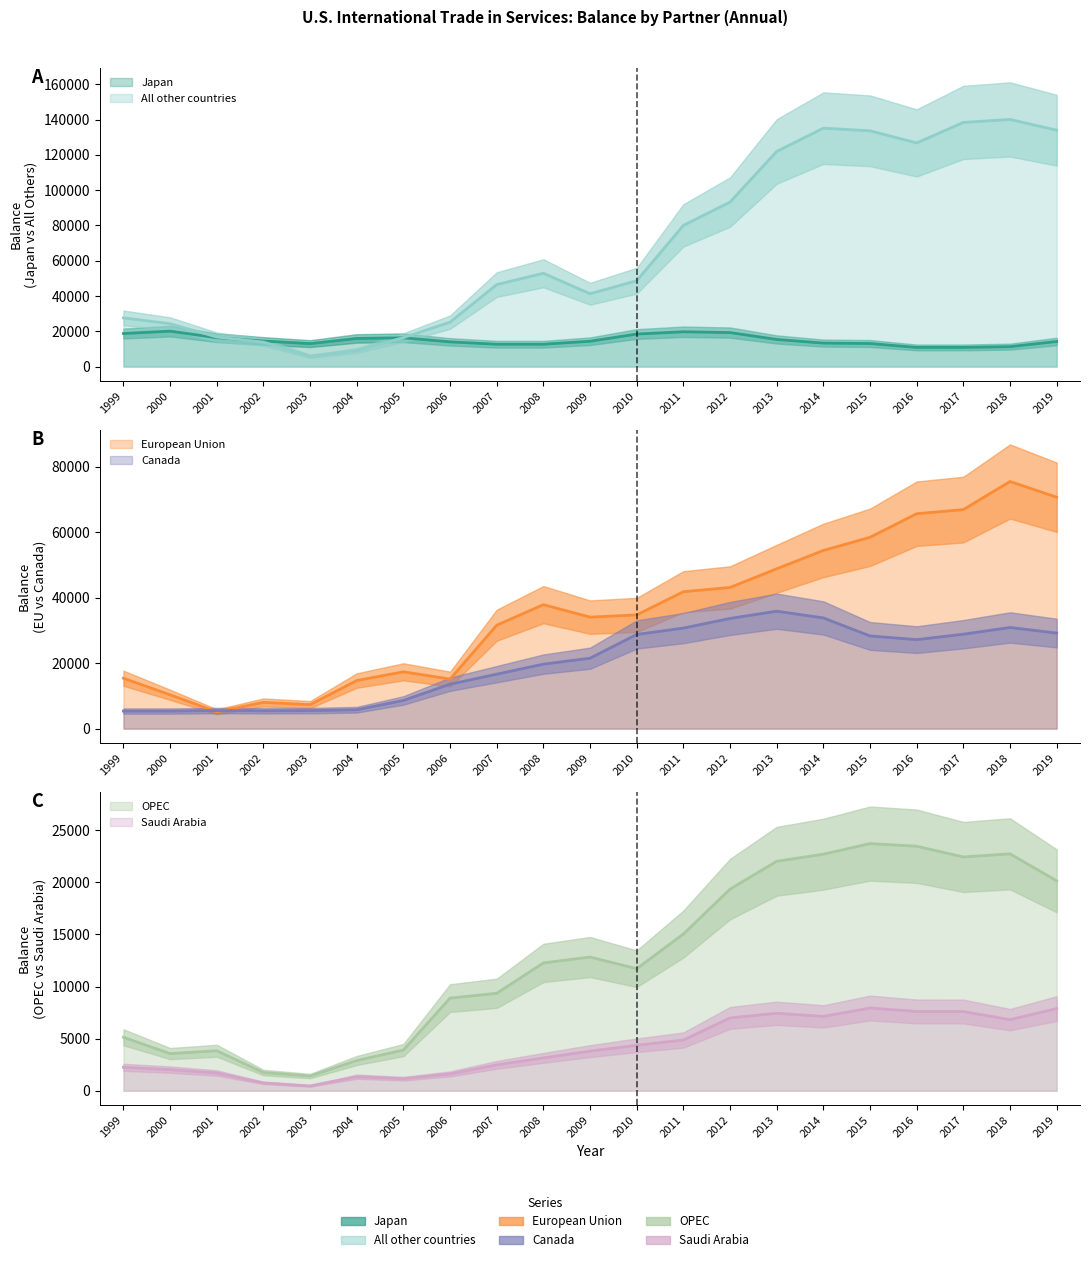

Is the value of European Union at 2009 greater than the value of Saudi Arabia at 1999?

Yes